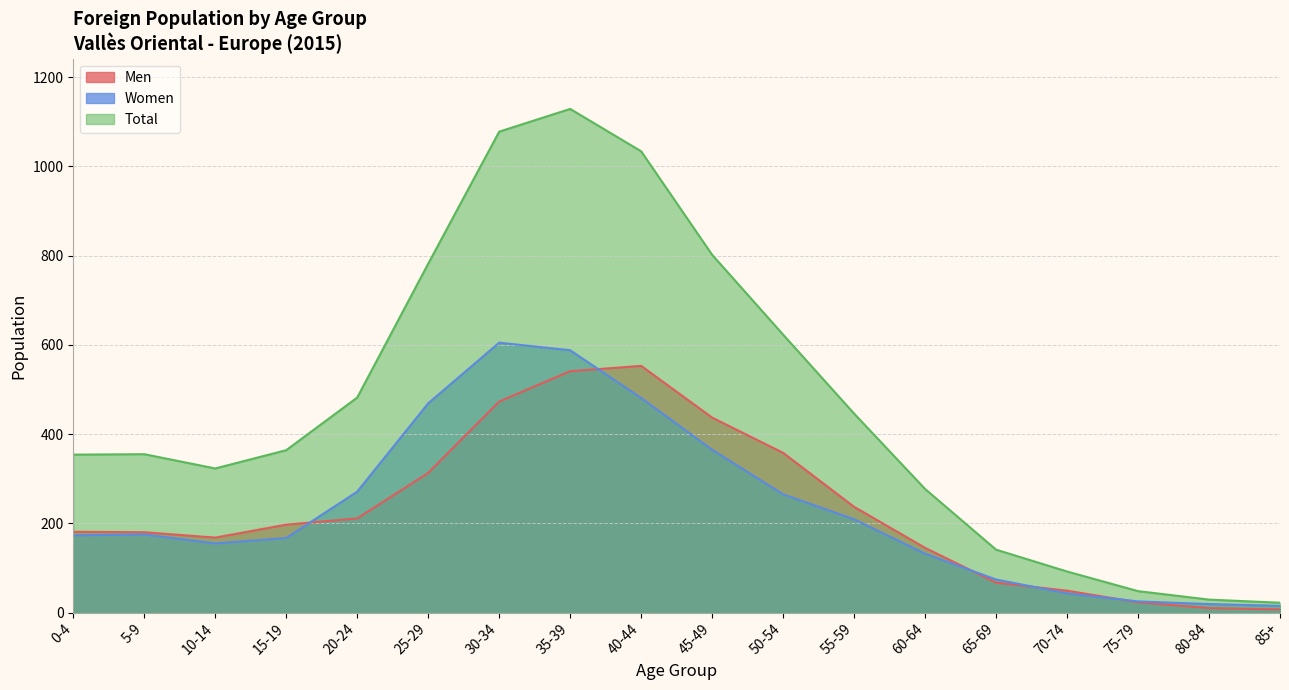

List the labels in order of Total value, smallest first.

85+, 80-84, 75-79, 70-74, 65-69, 60-64, 10-14, 0-4, 5-9, 15-19, 55-59, 20-24, 50-54, 25-29, 45-49, 40-44, 30-34, 35-39